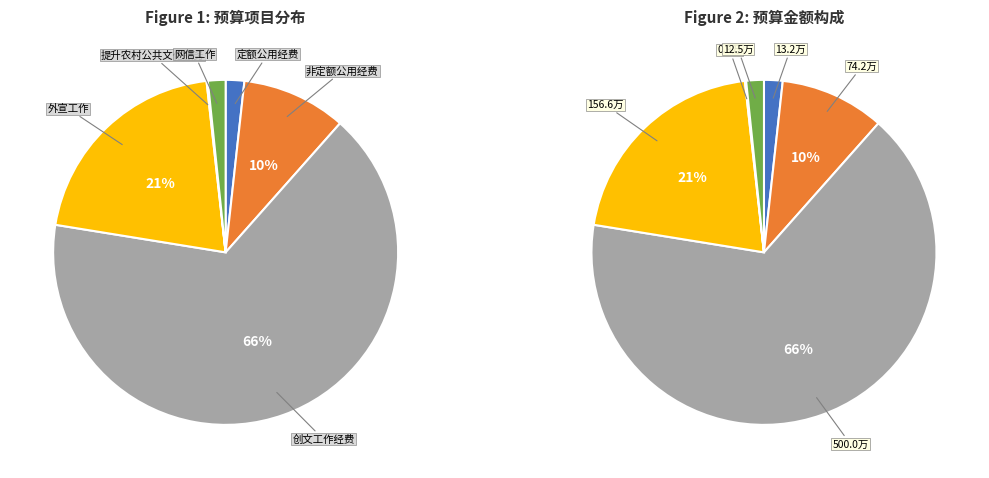

Does 创文工作经费 account for over 50% of the chart?

Yes